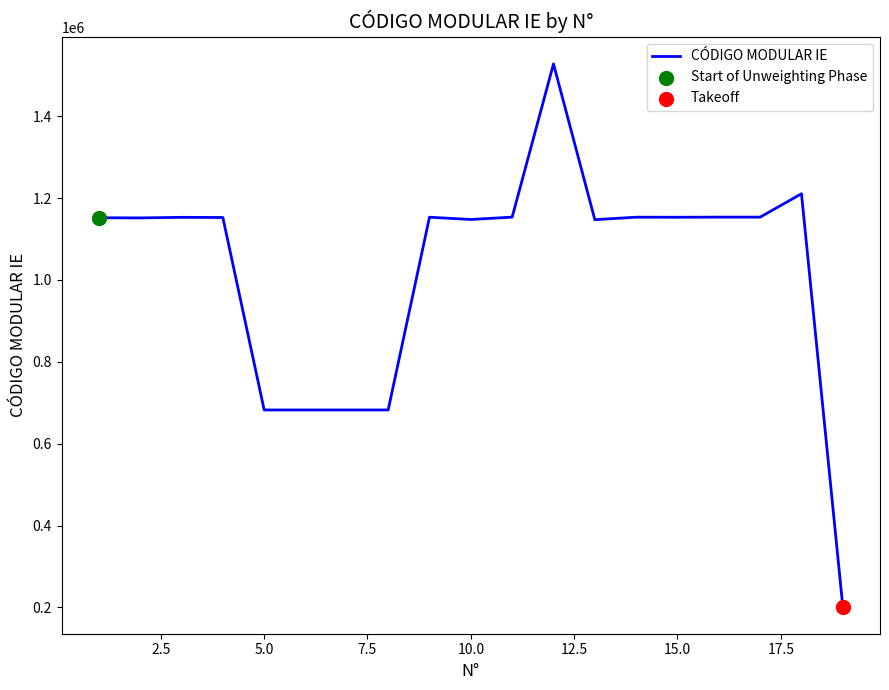

What is the minimum value shown in the chart?

202093